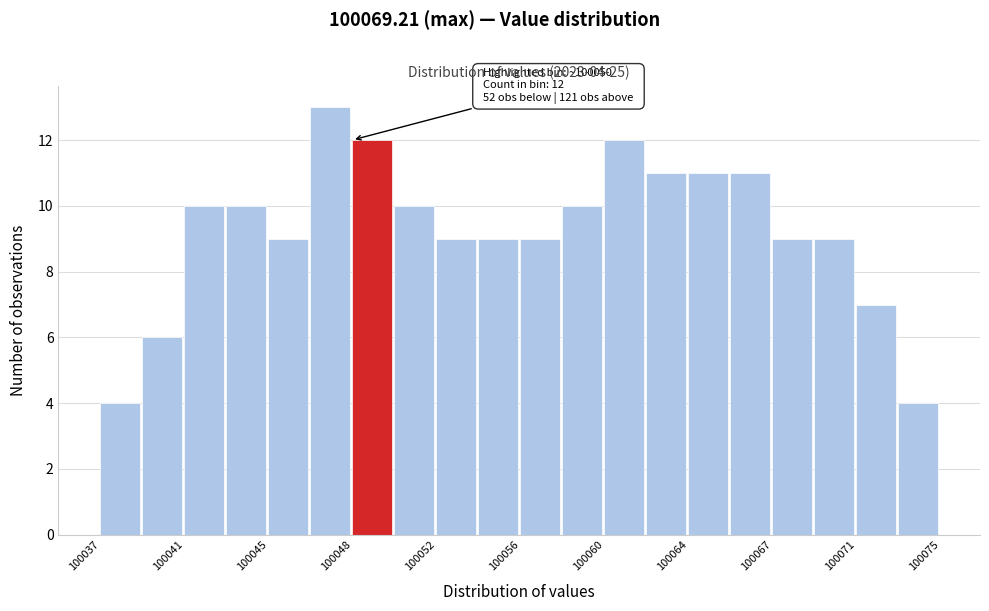

Around what value on the x-axis is the tallest bar? Give the approximate position of its centre, as read against the axis.

100047.5